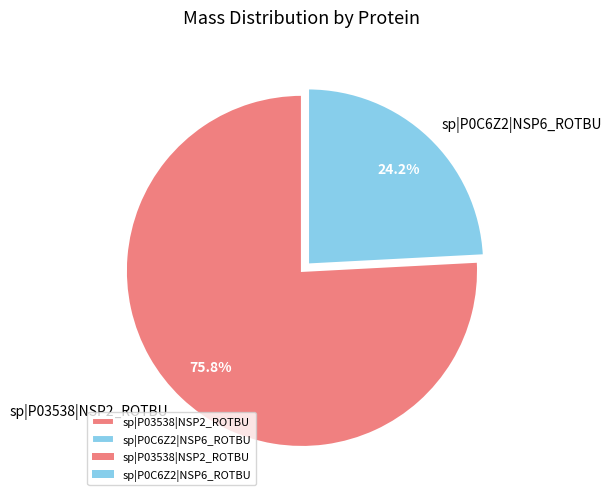

What is the smallest slice in the pie chart?

sp|P0C6Z2|NSP6_ROTBU